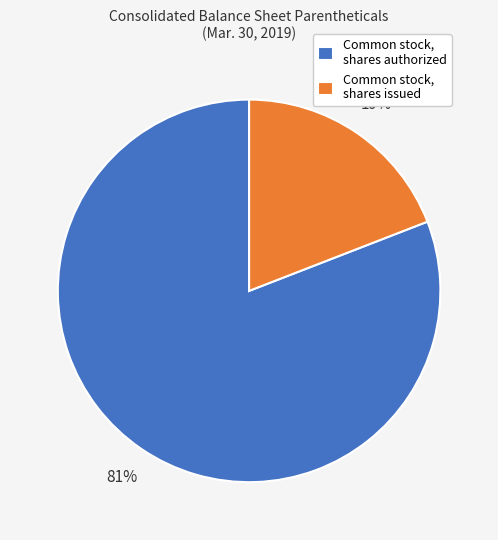

Is there a majority slice in this chart?

Yes